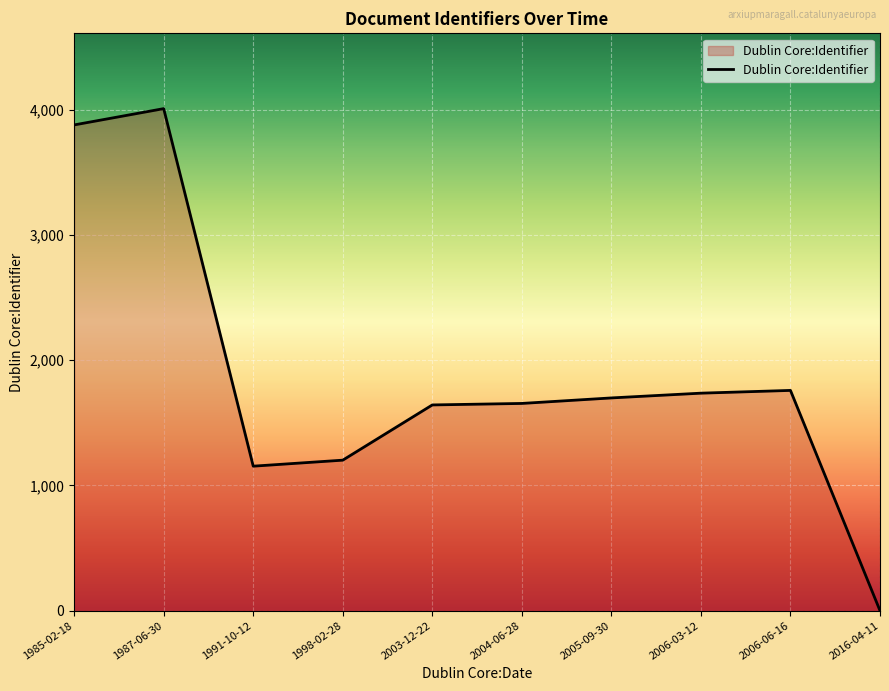

The chart shows a value of 0 at 2016-04-11. True or false?

True